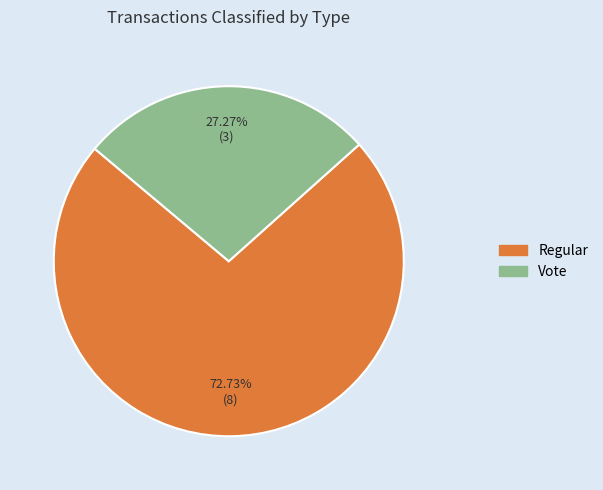

To the nearest percent, what is the difference between the Vote and Regular slice percentages?

45%